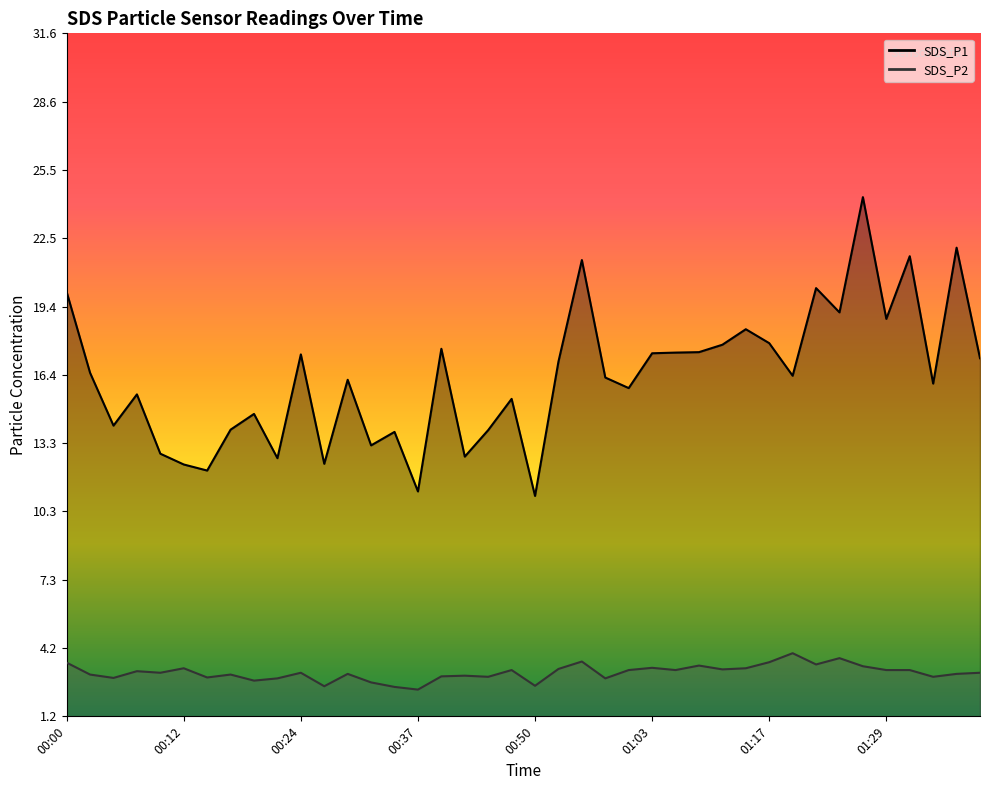

Which label corresponds to the largest value in the chart?

01:27